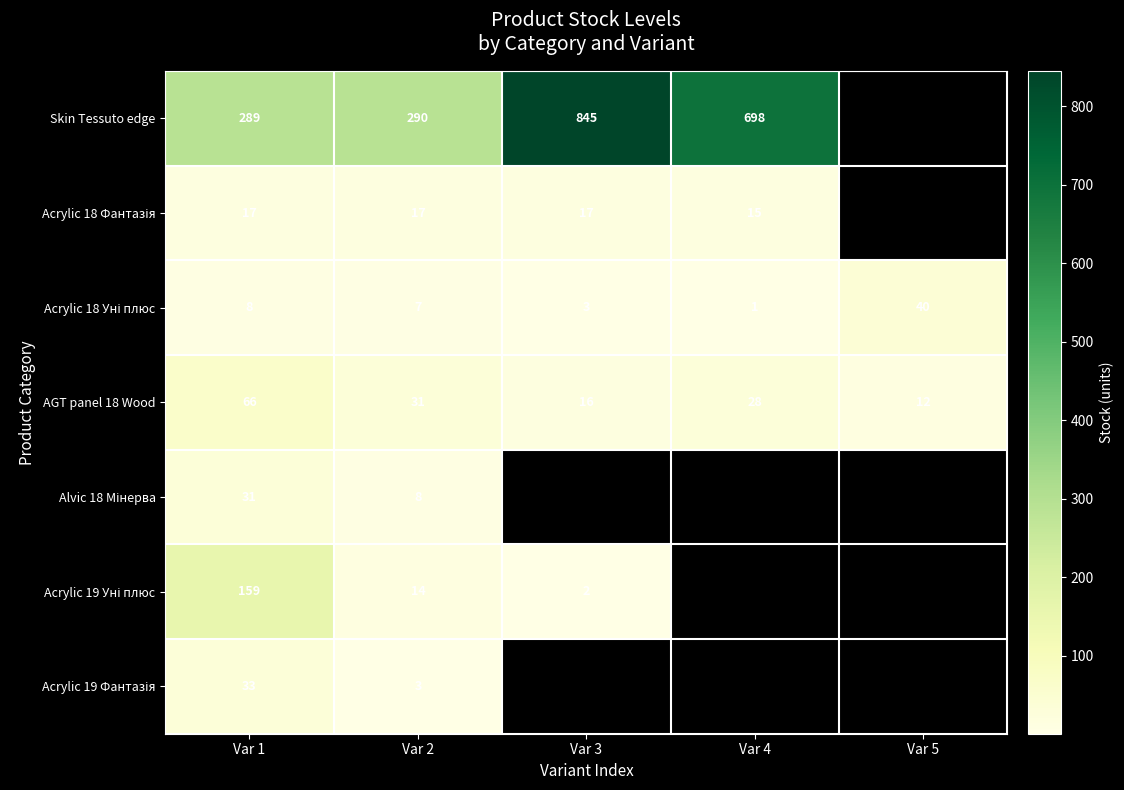

What is the total value across all series at Var 1?

603